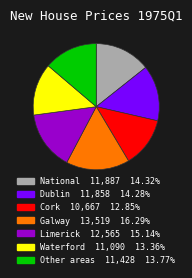

The Galway slice represents 8% of the pie. True or false?

False